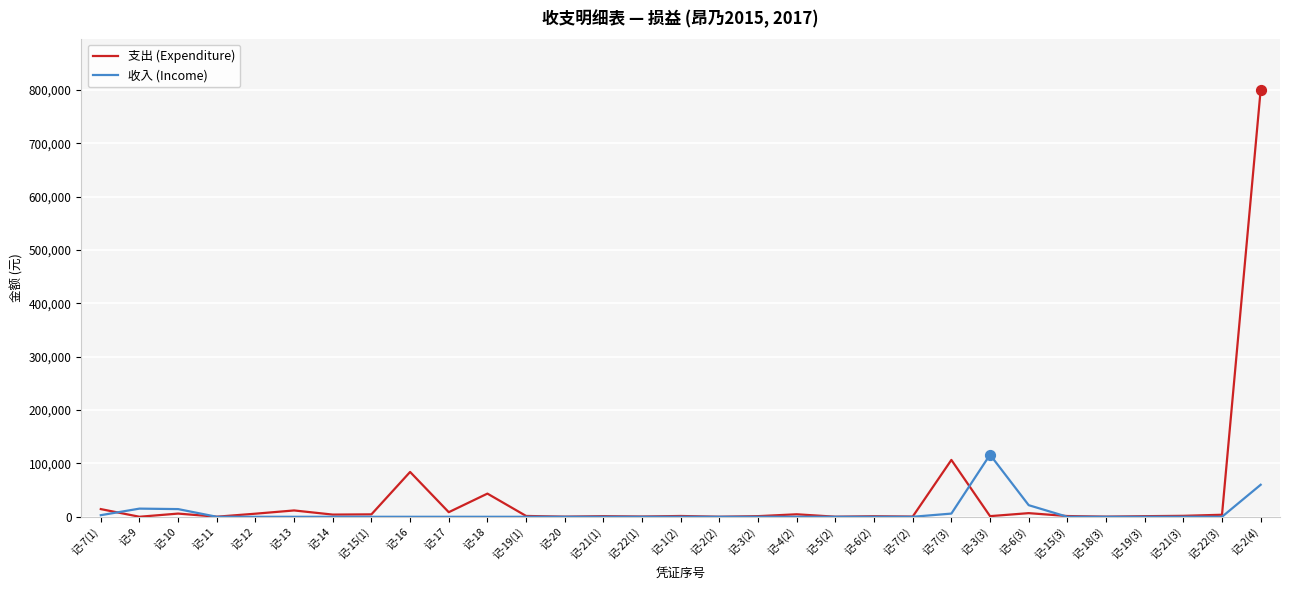

What are all the series names shown in the legend?

支出 (Expenditure), 收入 (Income)